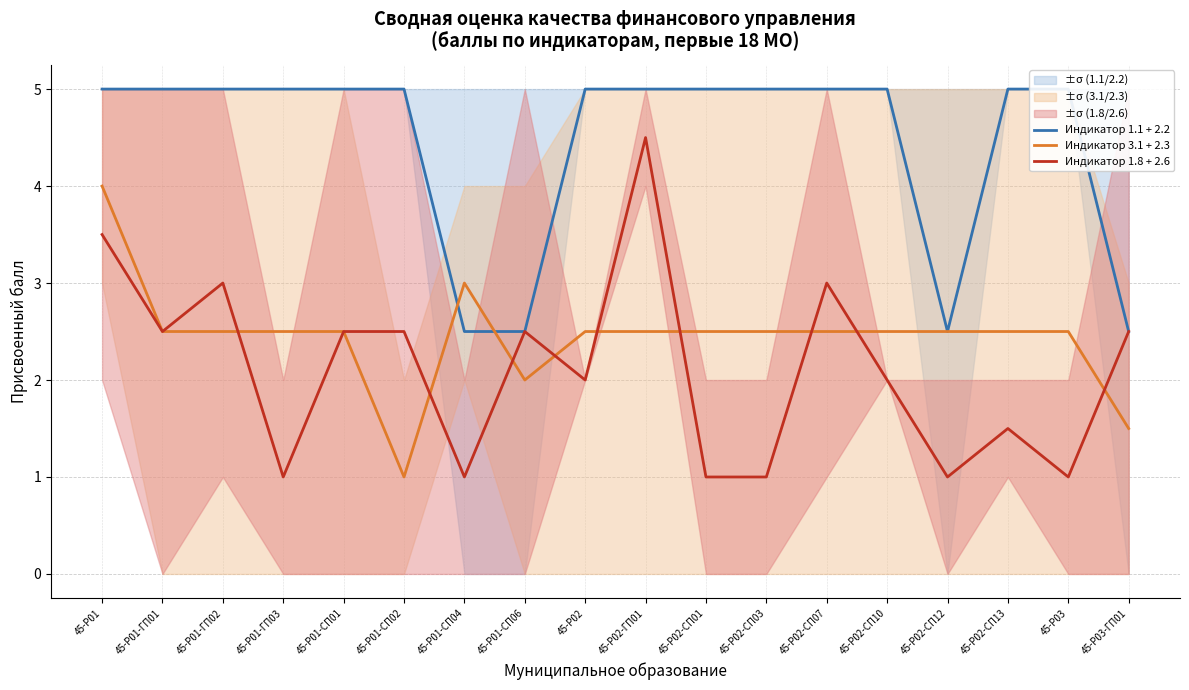

At which category does the chart reach its peak across all series?

45-Р01